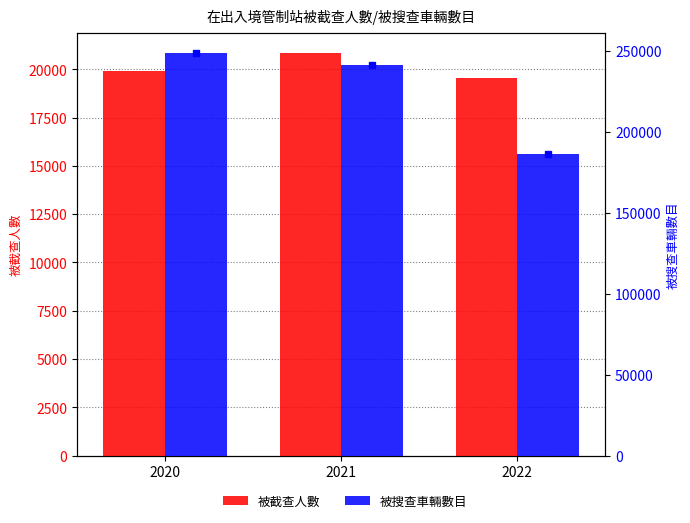

What is the approximate value of 被截查人數 at 2020?

19930